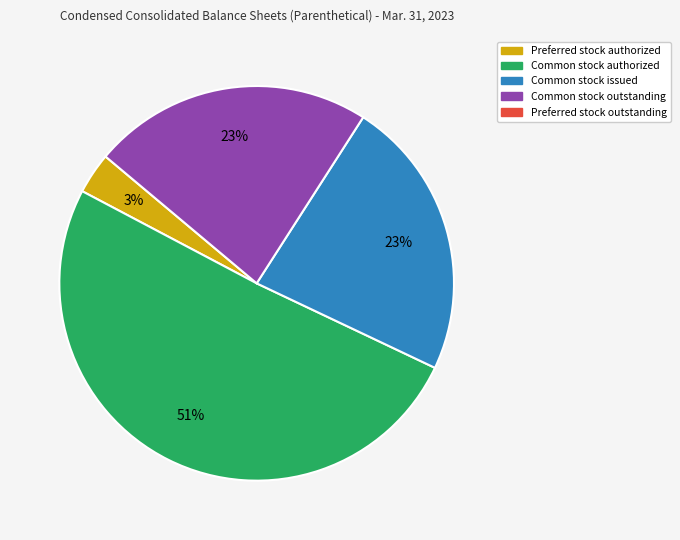

Is there a majority slice in this chart?

Yes